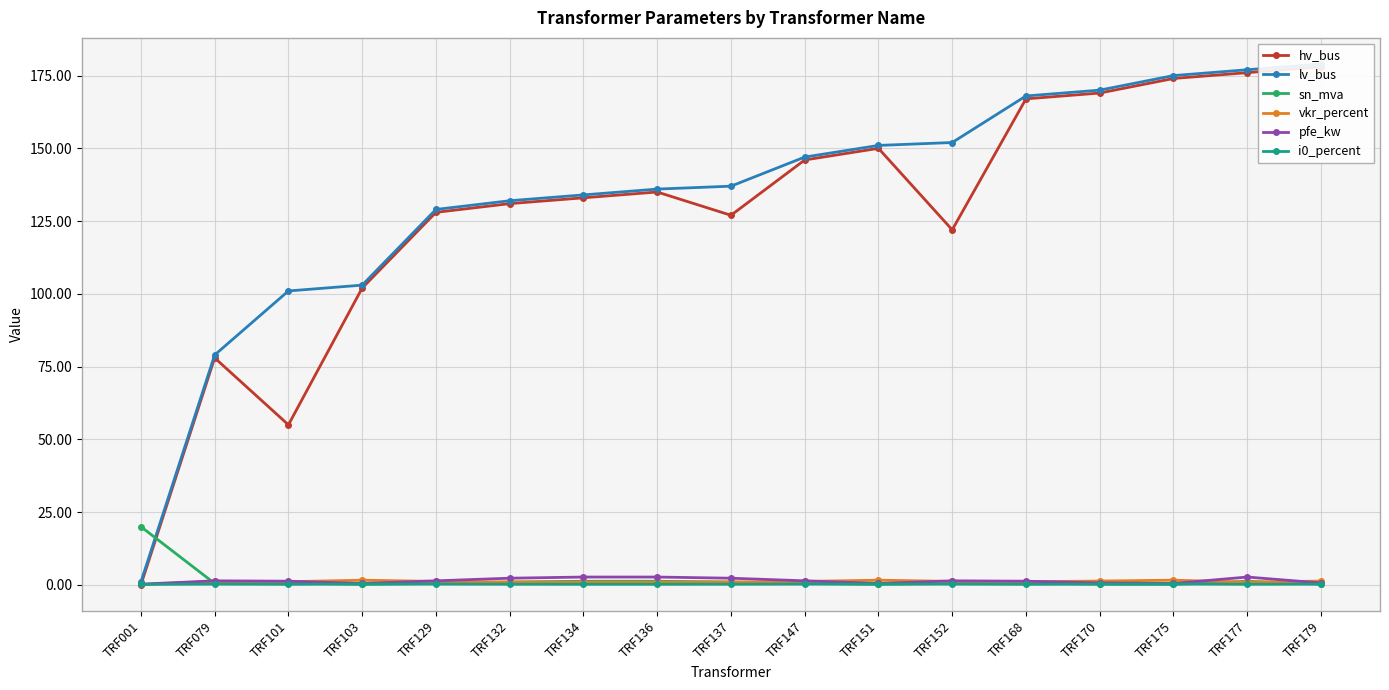

What are all the series names shown in the legend?

hv_bus, lv_bus, sn_mva, vkr_percent, pfe_kw, i0_percent